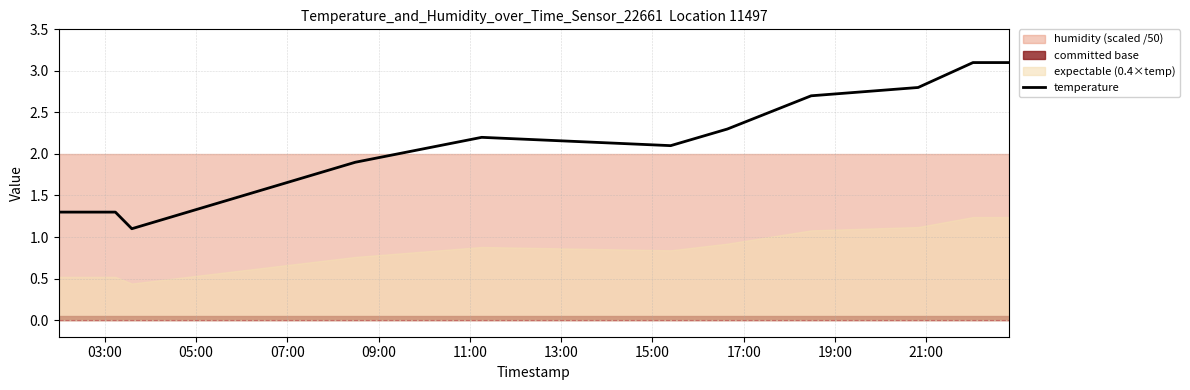

Count the number of values greater than 2.

7